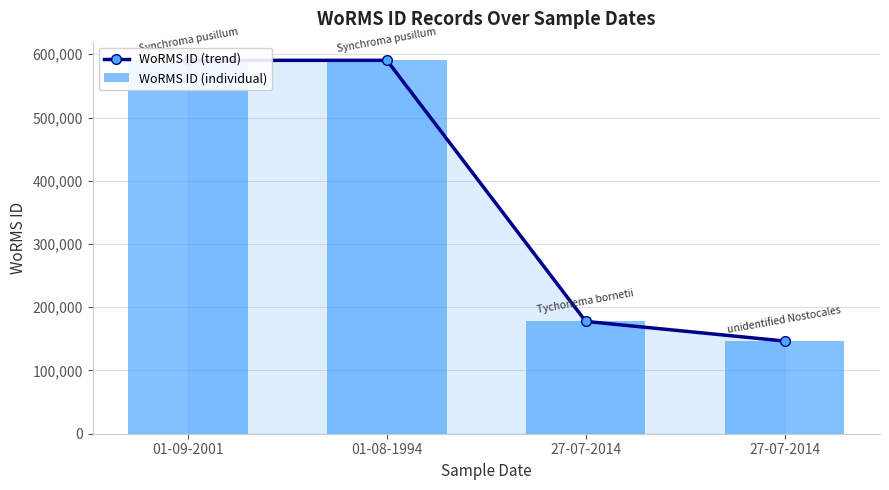

Where is WoRMS ID (trend) nearest to the value 368489?

27-07-2014